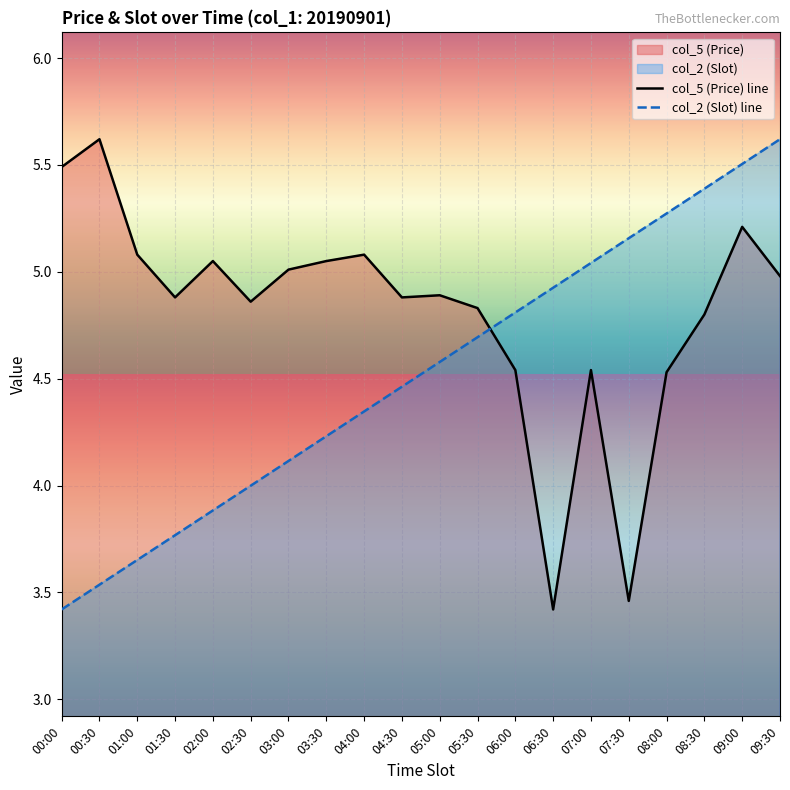

The value of col_5 (Price) line at 04:30 is 7.2. True or false?

False